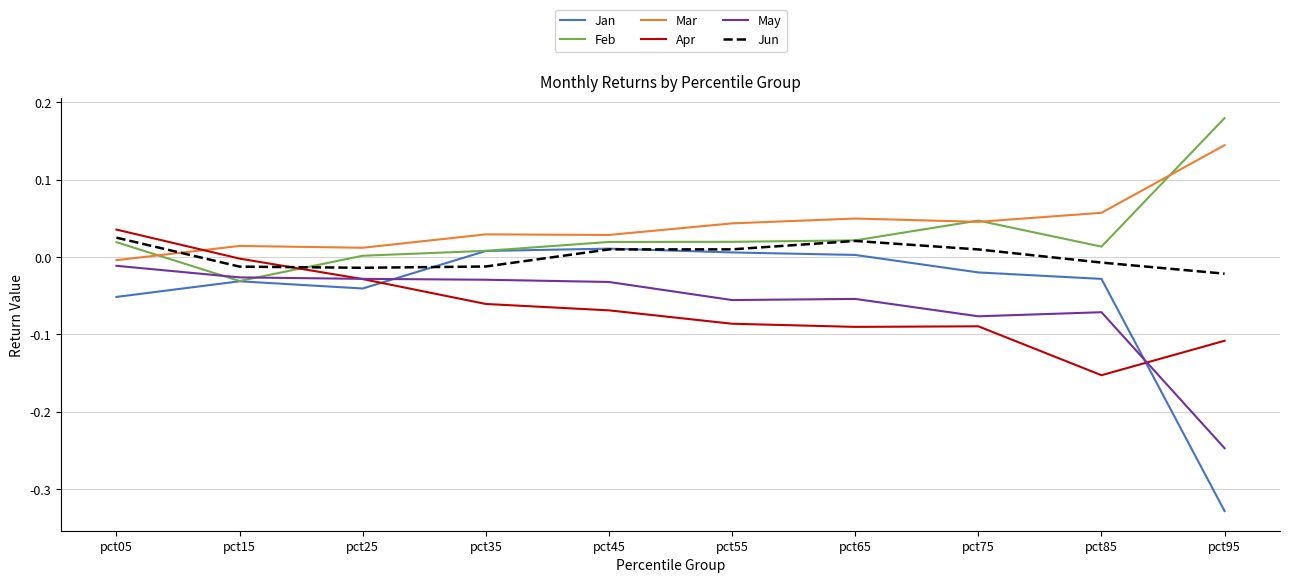

How many intersections are there between Apr and Jun?

1